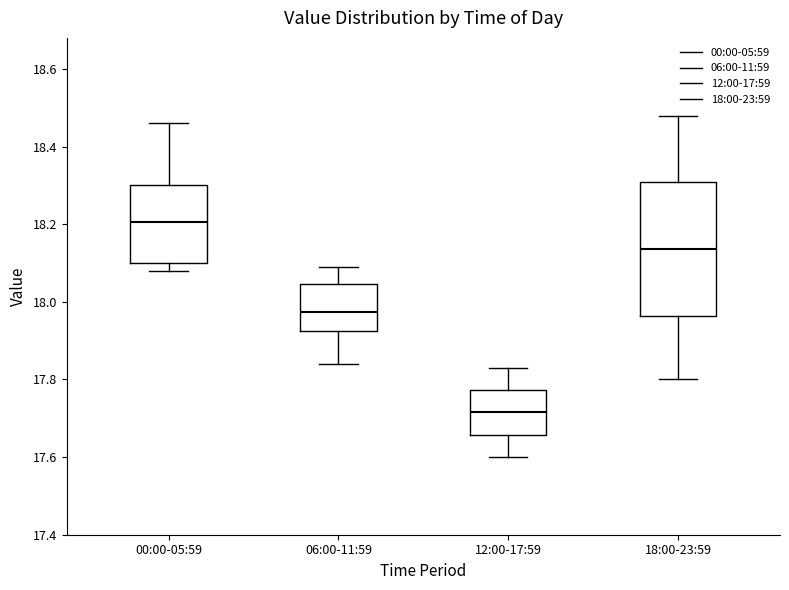

Reading left to right, read every box against the y-axis: the position of its median line, the range the box covers, and the ends of its whiskers. The values are not printed on the chart, so give them approximately, as read against the axis.

00:00-05:59: median 18.20, box 18.10 to 18.30, whiskers 18.08 to 18.46
06:00-11:59: median 17.98, box 17.92 to 18.04, whiskers 17.84 to 18.10
12:00-17:59: median 17.72, box 17.66 to 17.78, whiskers 17.60 to 17.84
18:00-23:59: median 18.14, box 17.96 to 18.30, whiskers 17.80 to 18.48